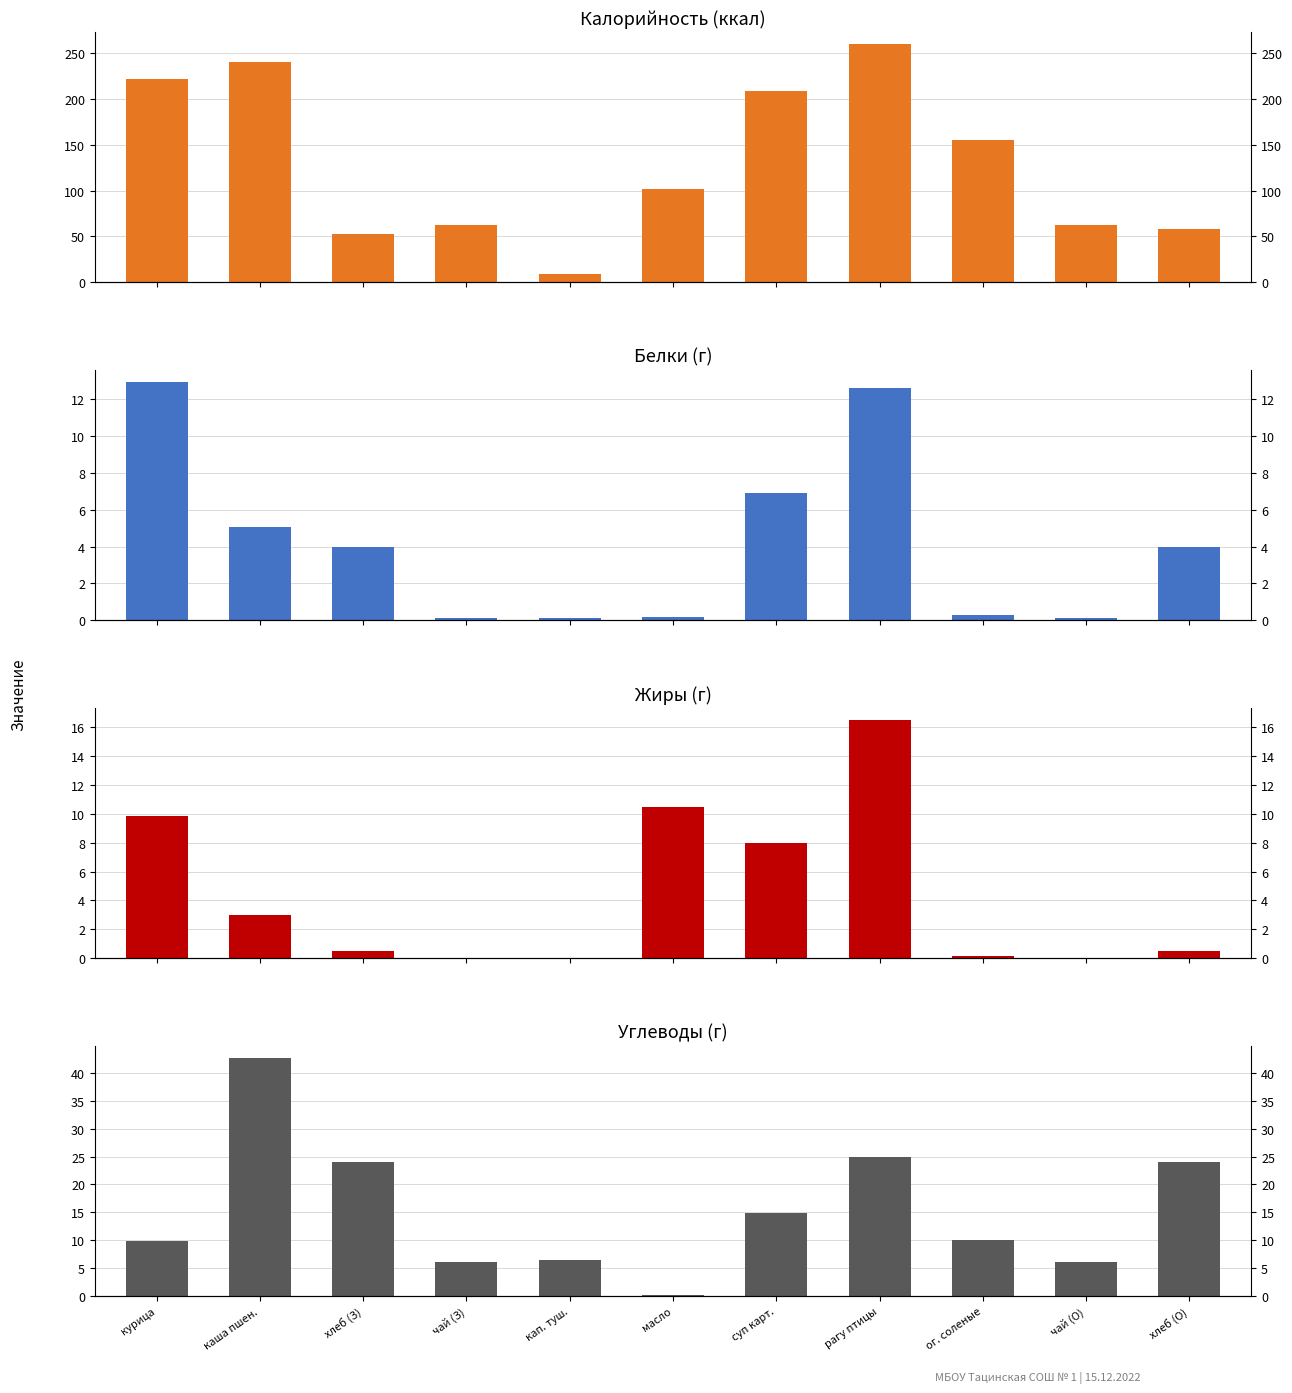

Reading right to left, what are all the values shown in this chart?

Калорийность (ккал): хлеб (О)=58.0	чай (О)=63.0	ог. соленые=155.0	рагу птицы=260.0	суп карт.=209.0	масло=102.0	кап. туш.=9.0	чай (З)=63.0	хлеб (З)=53.0	каша пшен.=240.0	курица=222.0
Белки (г): хлеб (О)=4.0	чай (О)=0.1	ог. соленые=0.3	рагу птицы=12.6	суп карт.=6.9	масло=0.2	кап. туш.=0.1	чай (З)=0.1	хлеб (З)=4.0	каша пшен.=5.0	курица=12.9
Жиры (г): хлеб (О)=0.5	чай (О)=0.0	ог. соленые=0.2	рагу птицы=16.5	суп карт.=8.0	масло=10.5	кап. туш.=0.1	чай (З)=0.0	хлеб (З)=0.5	каша пшен.=3.0	курица=9.8
Углеводы (г): хлеб (О)=24.0	чай (О)=6.2	ог. соленые=10.0	рагу птицы=25.0	суп карт.=15.0	масло=0.2	кап. туш.=6.5	чай (З)=6.2	хлеб (З)=24.0	каша пшен.=42.7	курица=9.9